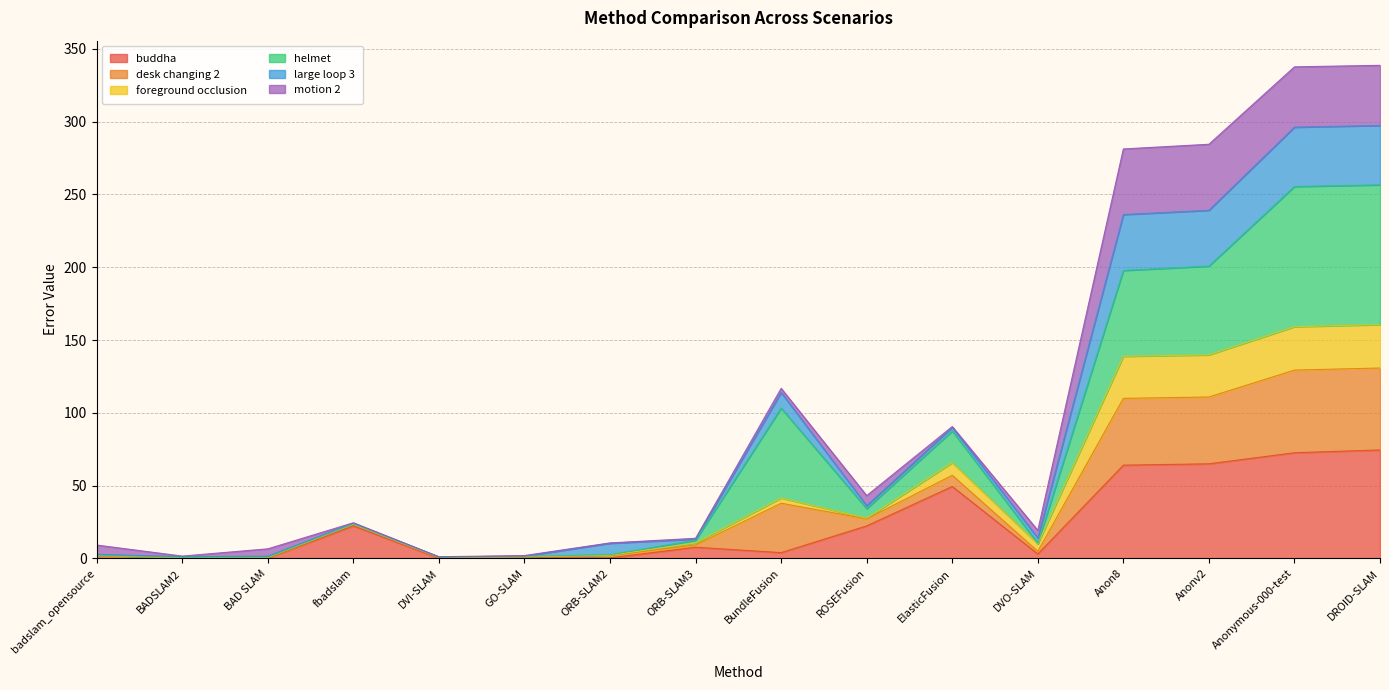

What are all the series names shown in the legend?

buddha, desk changing 2, foreground occlusion, helmet, large loop 3, motion 2